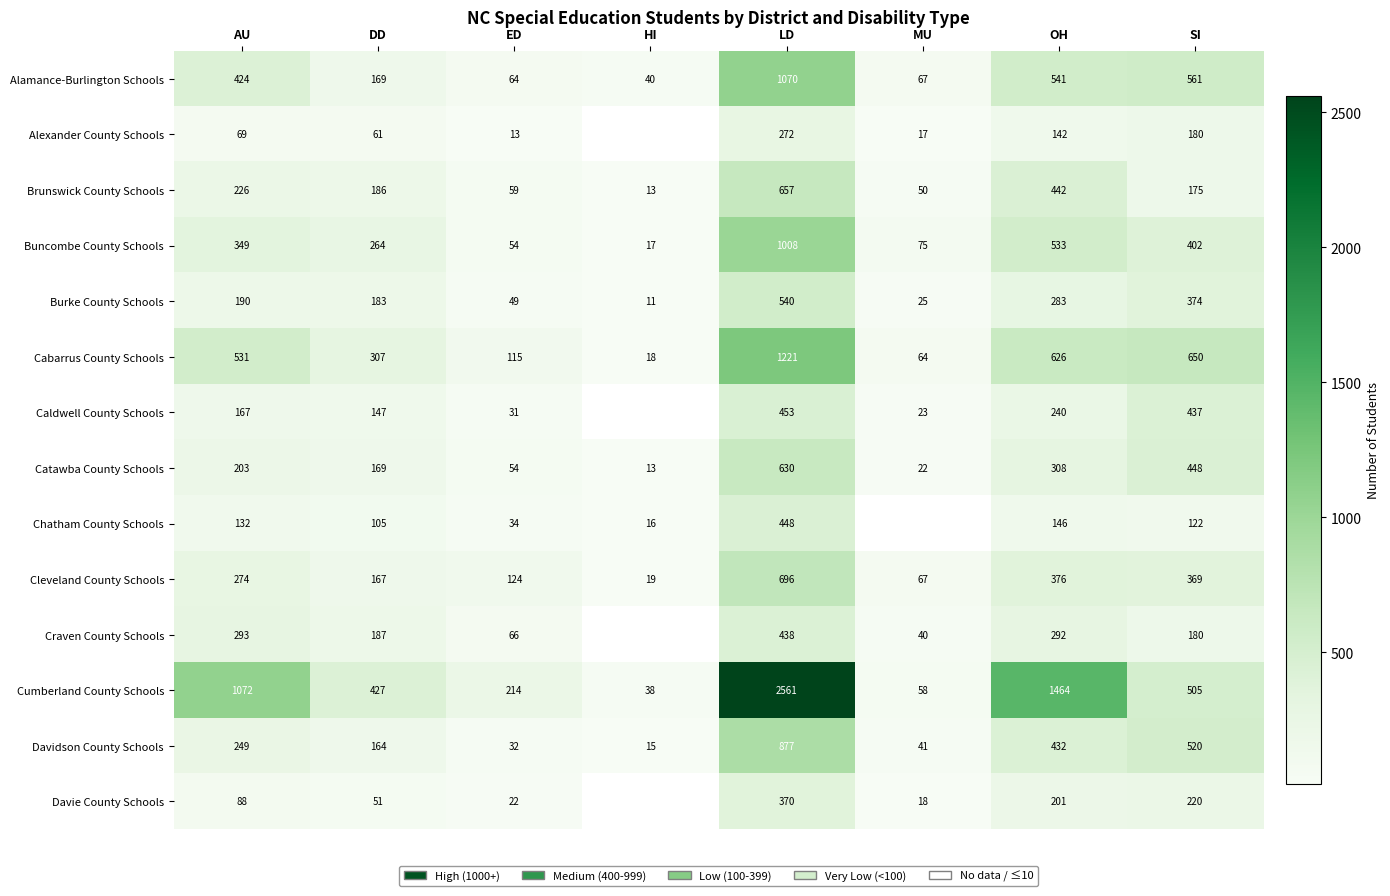

What is the difference between the second highest and second lowest values in the Cabarrus County Schools series?

586